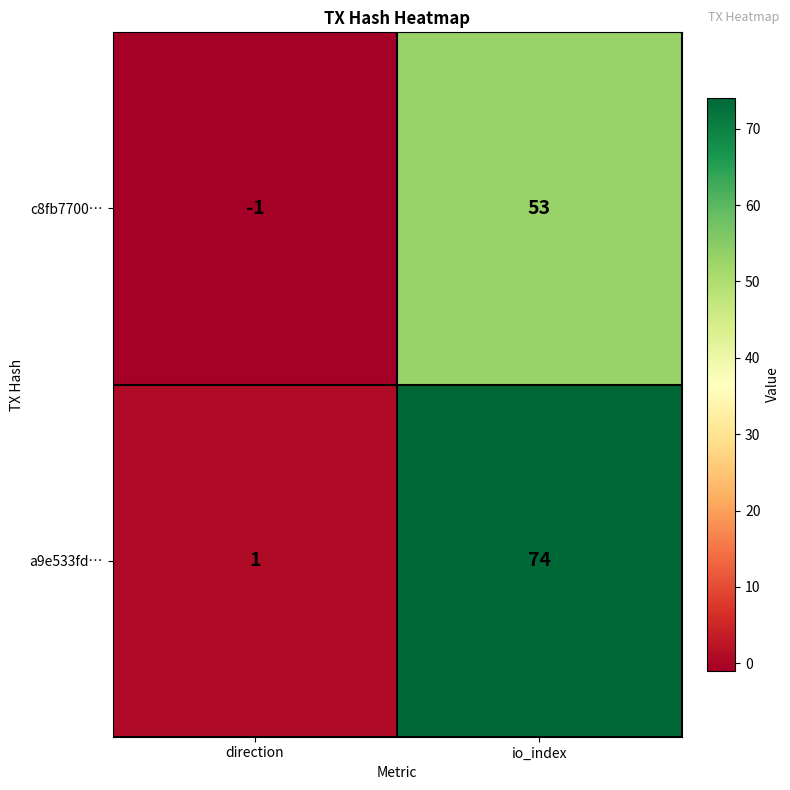

Count the number of categories in the chart.

2